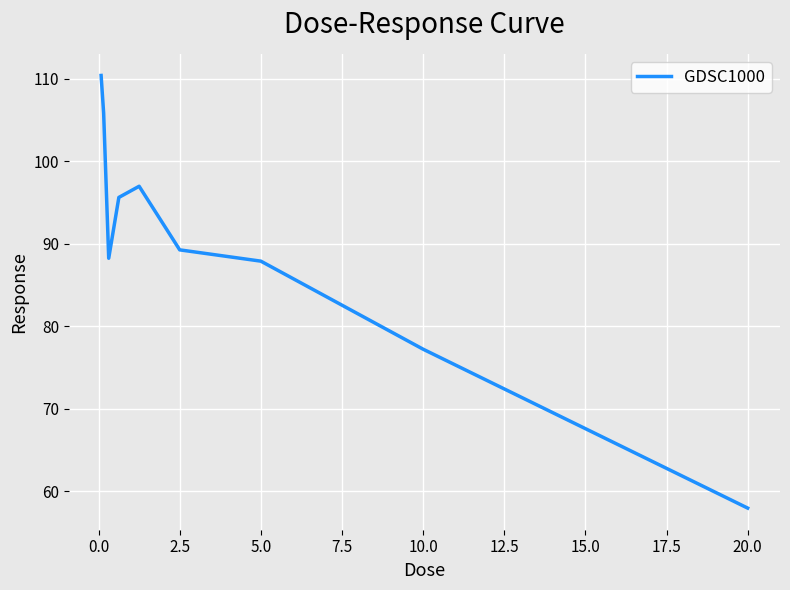

What is the minimum value shown in the chart?

57.9